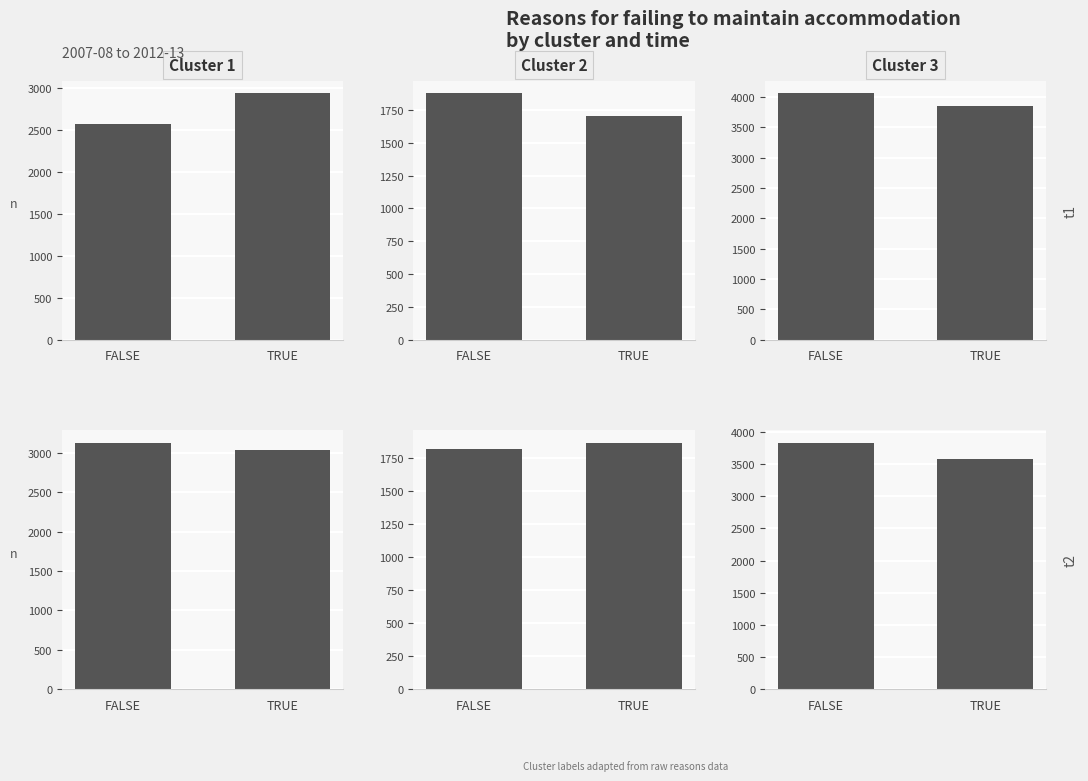

How many series are shown in this chart?

6